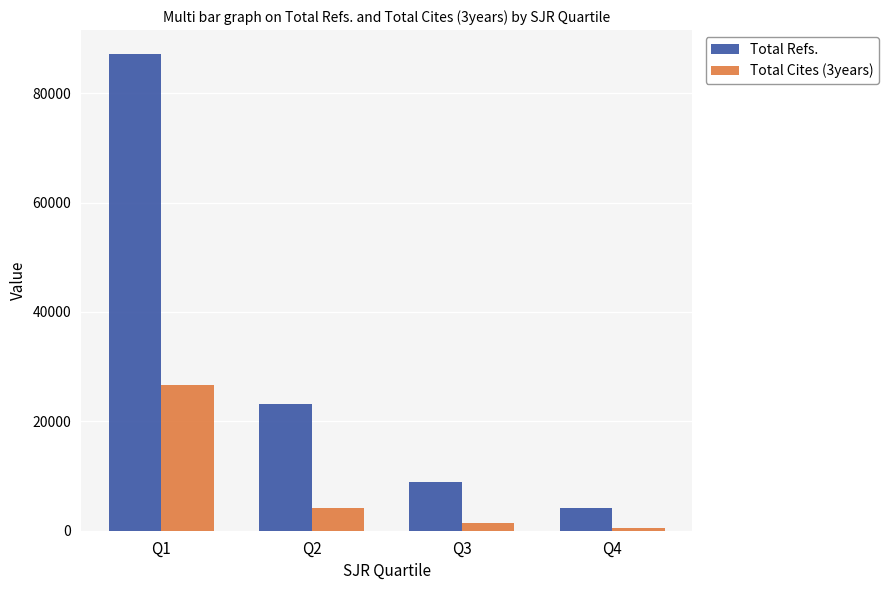

Count the number of categories in the chart.

4